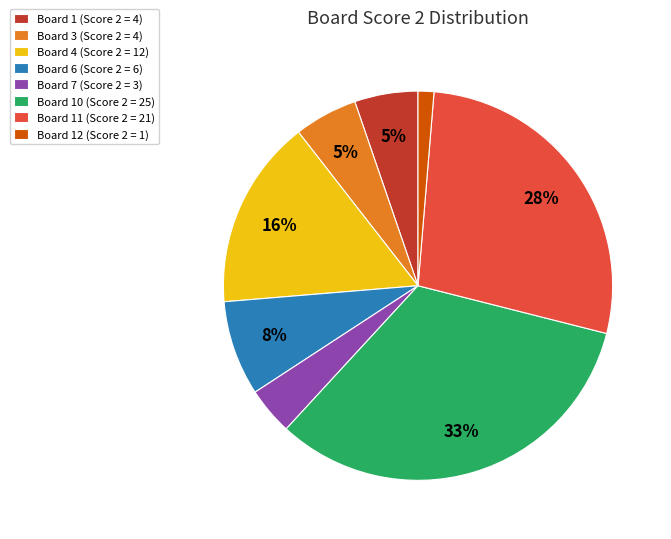

Approximately how many times larger is the value at Board 1 (Score 2 = 4) compared to Board 4 (Score 2 = 12)?

0.3